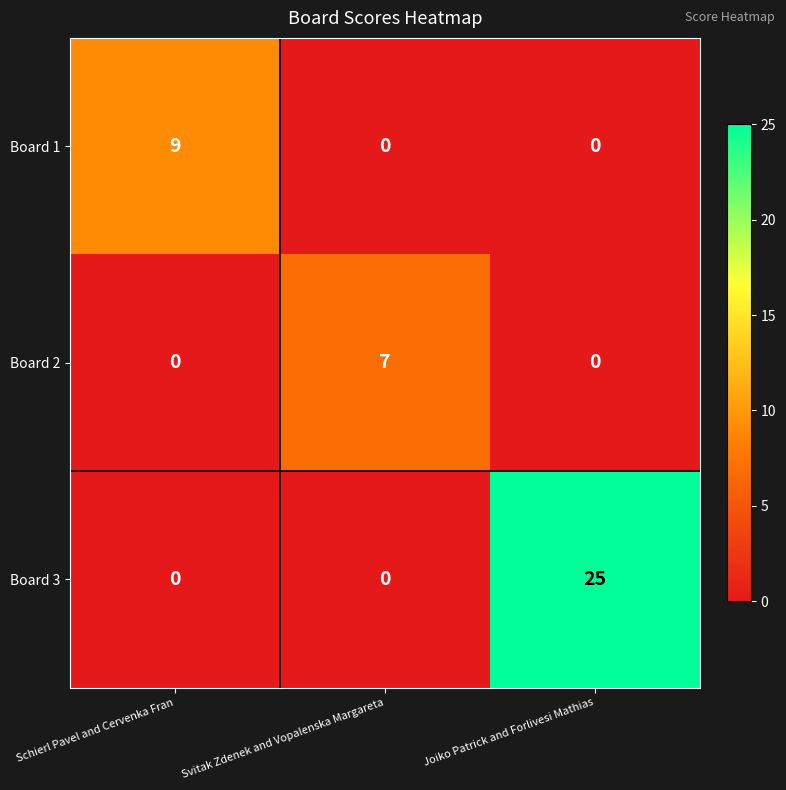

What is the highest value of the Board 2 series?

7